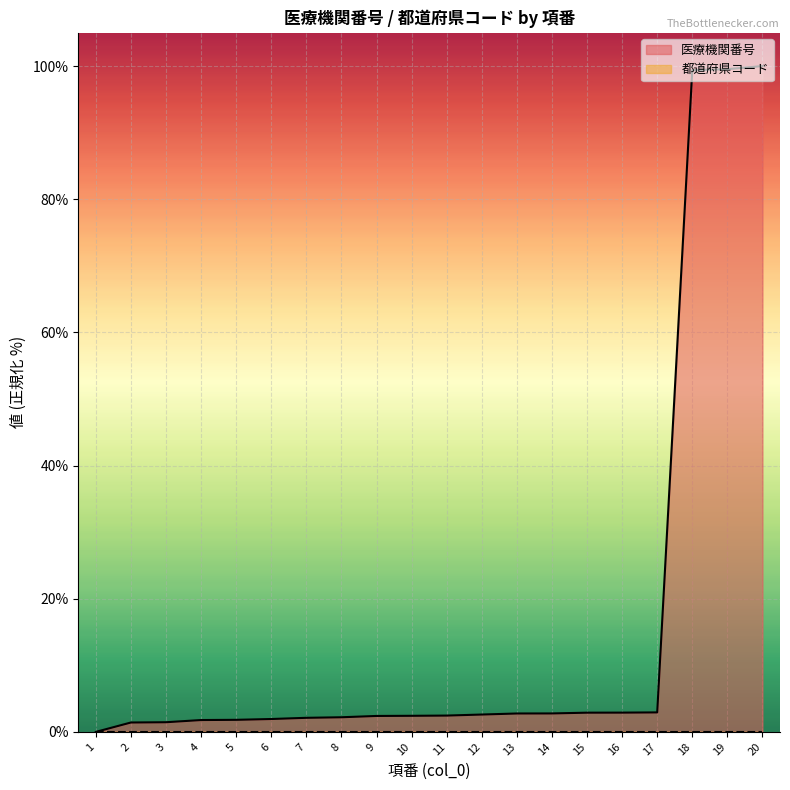

Which has a higher value, 8 or 14?

14